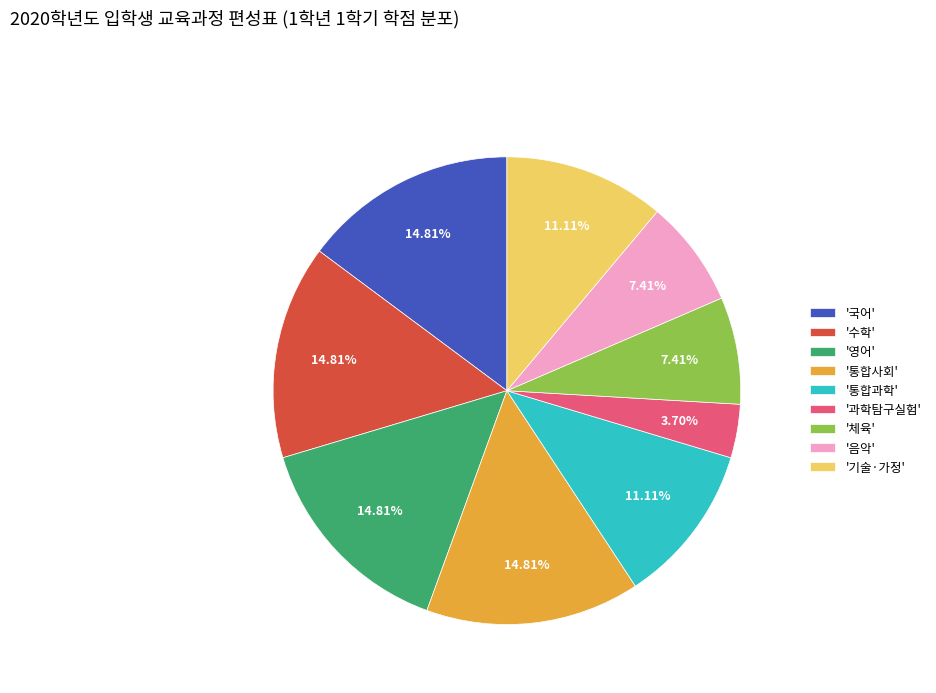

Is the sum of '수학' and '통합사회' greater than half?

No